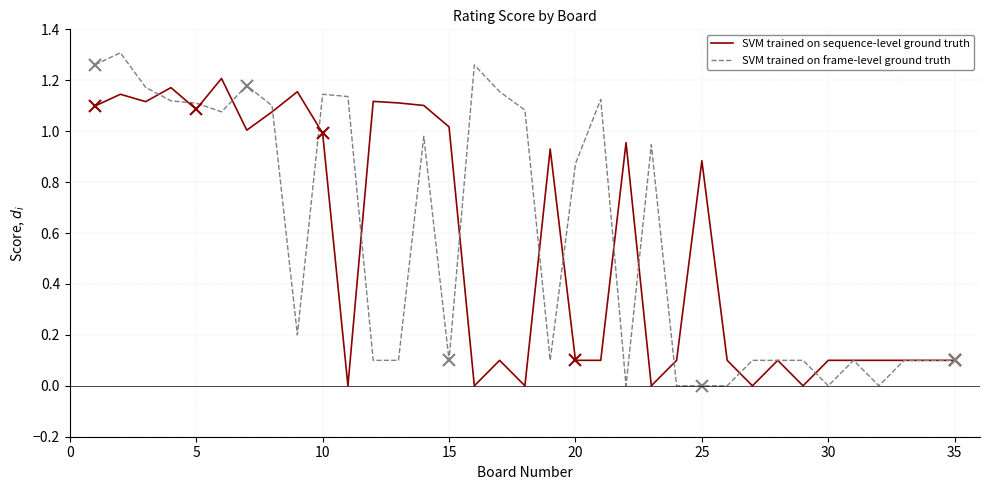

Rank the series by their maximum value, from lowest to highest.

SVM trained on sequence-level ground truth, SVM trained on frame-level ground truth